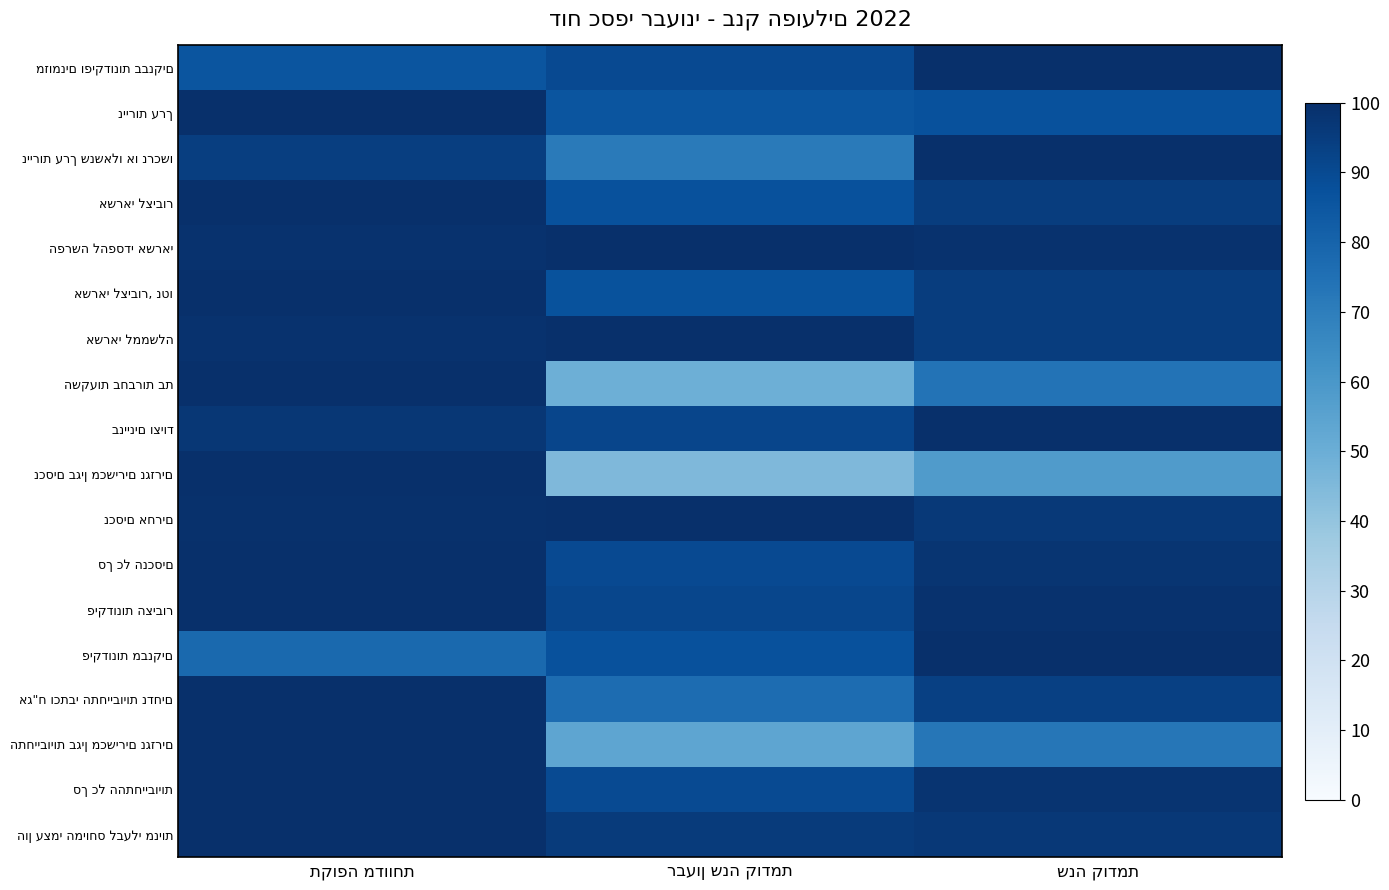

At how many categories does at least one series exceed 63?

3